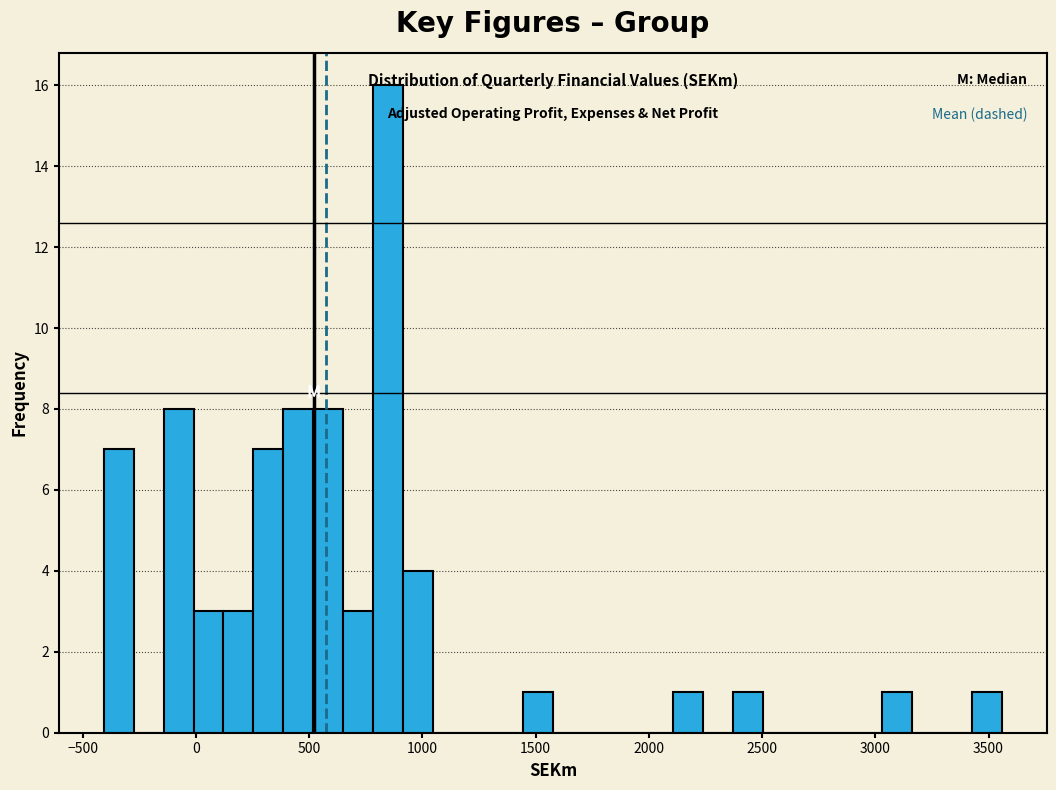

Read against the x-axis, roughly where is the centre of the tallest bar?

850